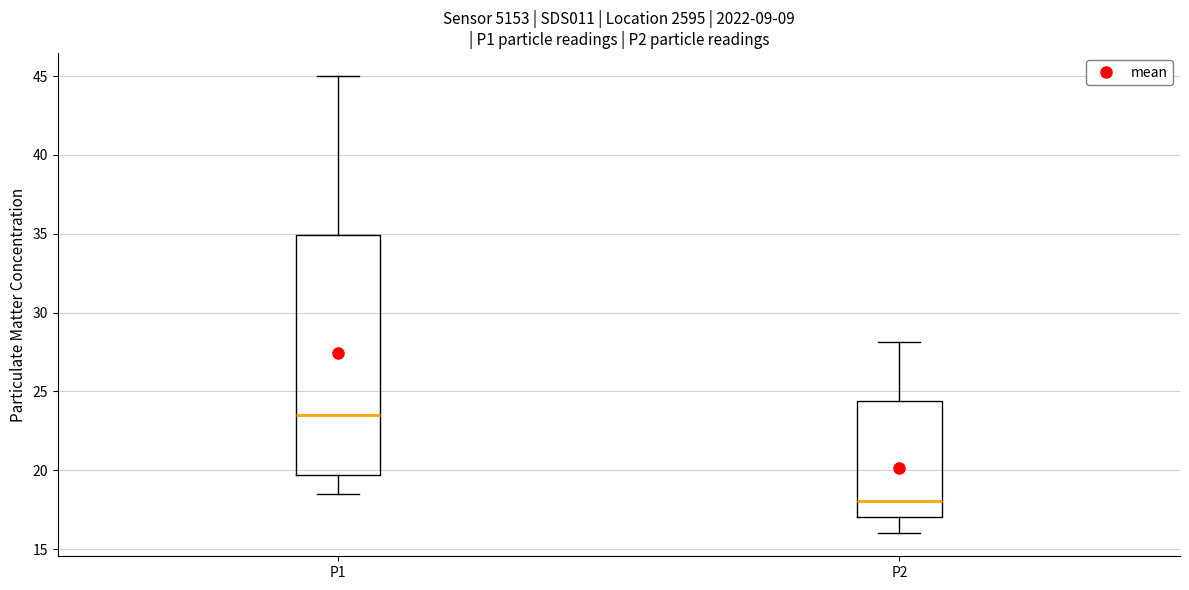

Which box's median line is the lowest?

P2